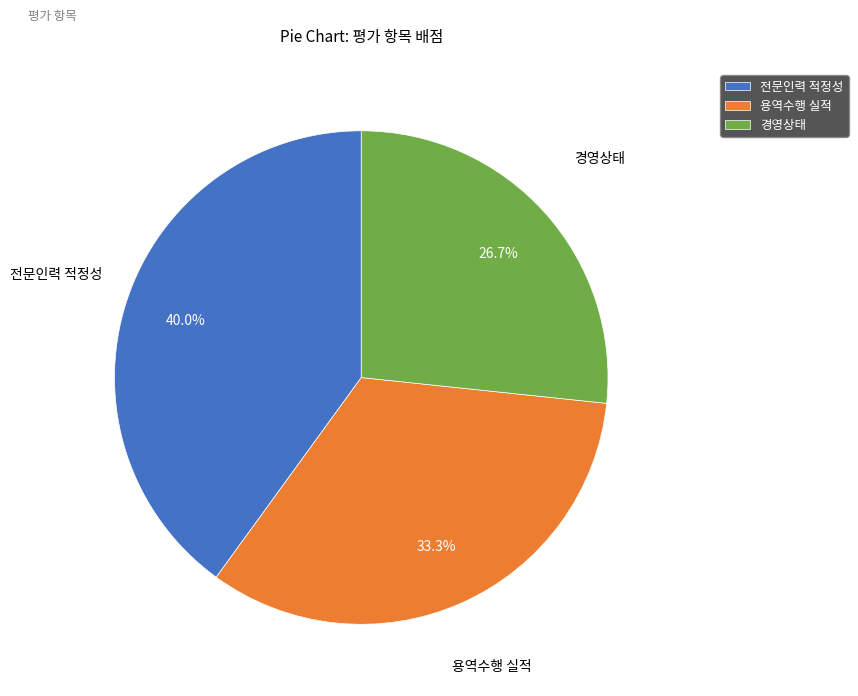

What portion of the pie excludes 전문인력 적정성?

60.0%